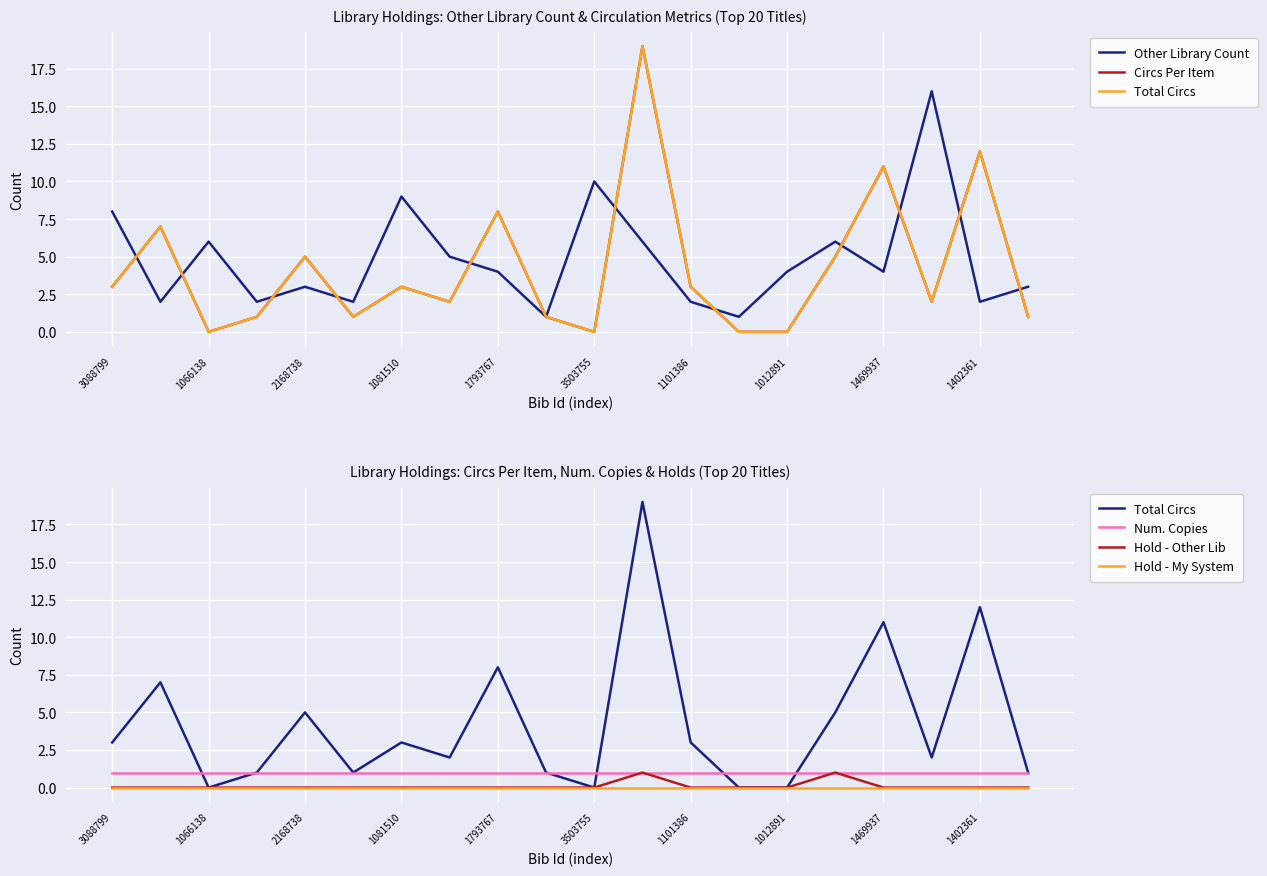

Which category has the lowest value across all series?

1066138